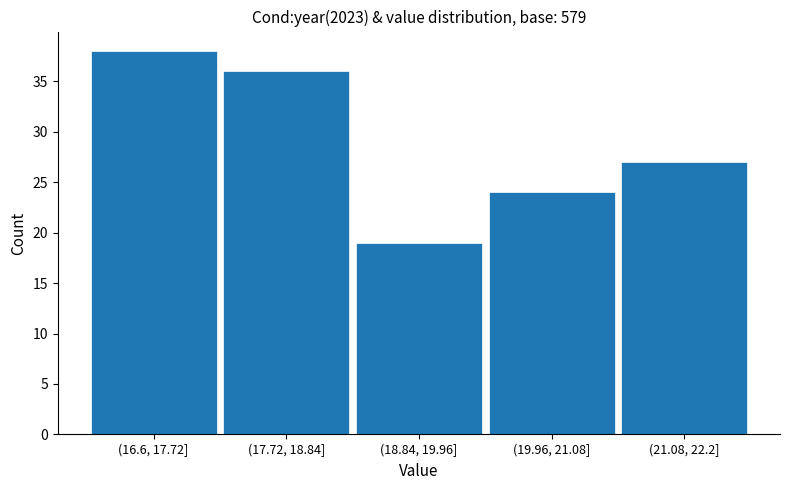

Reading left to right, extract all data points from this chart.

38	36	19	24	27